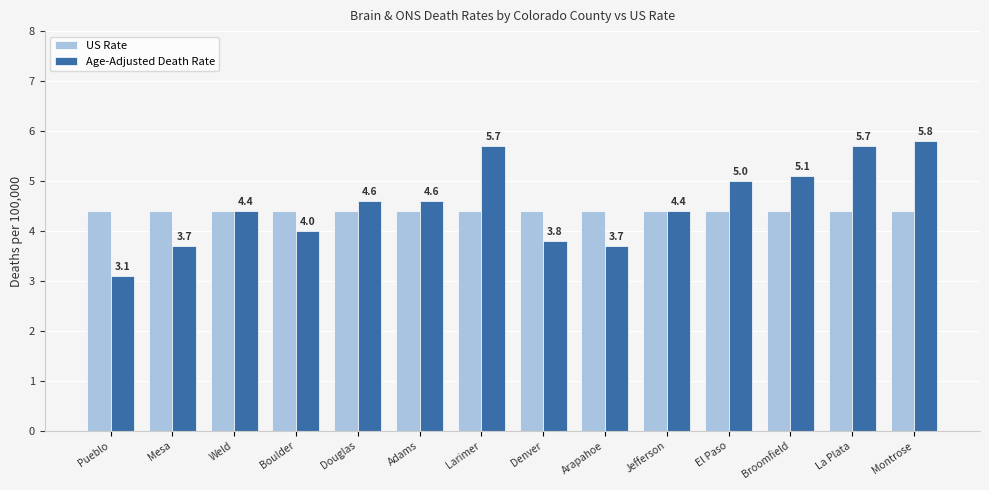

Rank the series by their average value, from highest to lowest.

Age-Adjusted Death Rate, US Rate